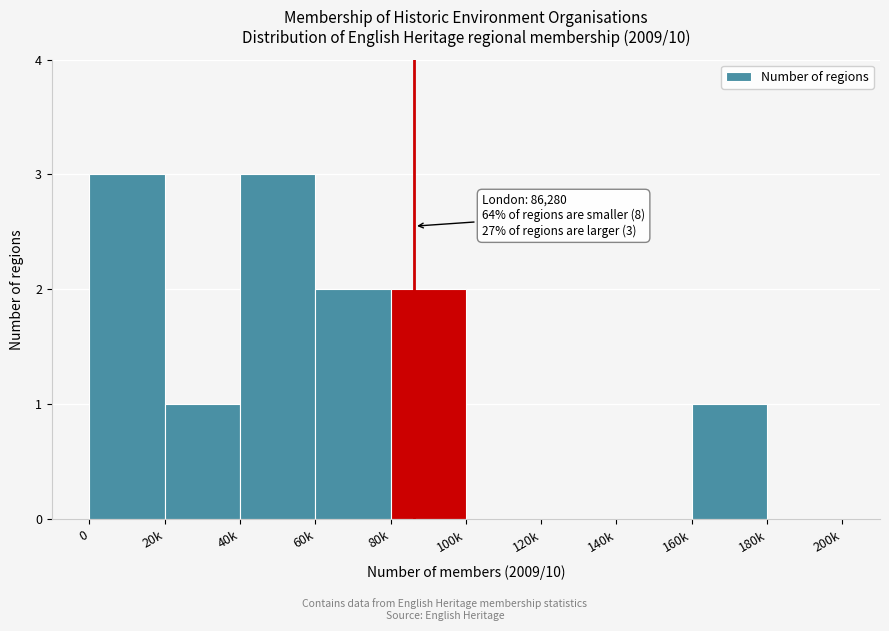

Reading left to right, what are all the values shown in this chart?

0=3	20k=1	40k=3	60k=2	80k=2	100k=0	120k=0	140k=0	160k=1	180k=0